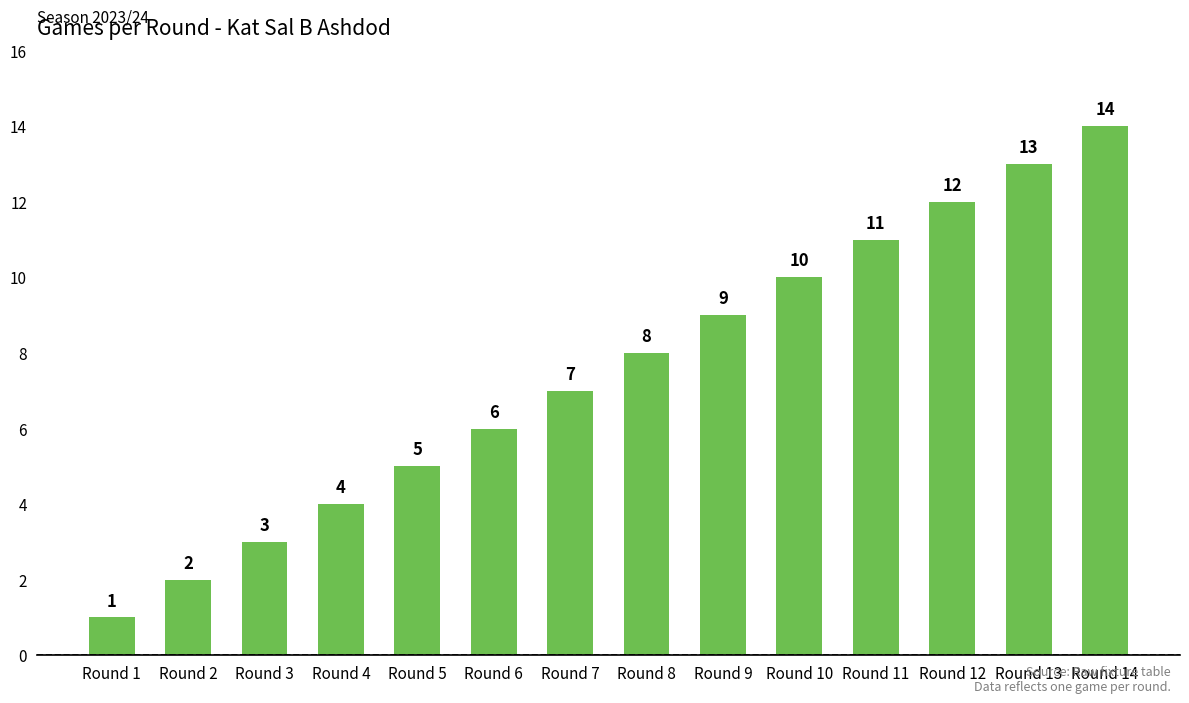

At which category does the chart reach its peak across all series?

Round 14